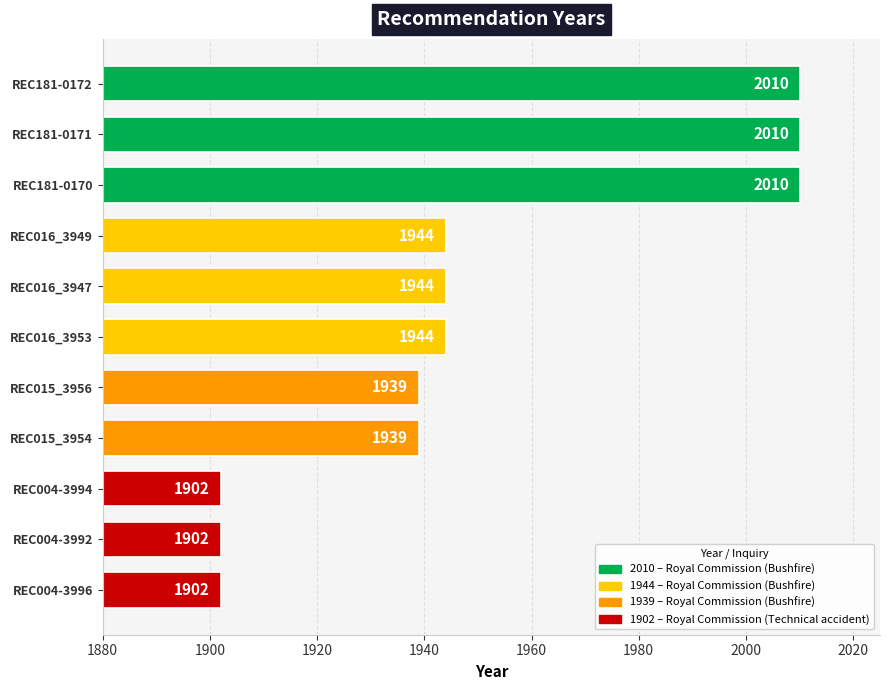

The chart shows a value of 1944 at REC016_3947. True or false?

True